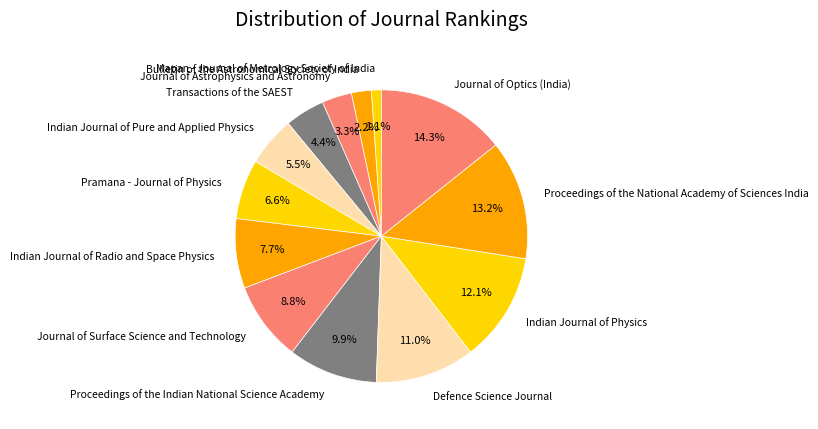

To the nearest percent, what percentage of the pie is Defence Science Journal?

11%